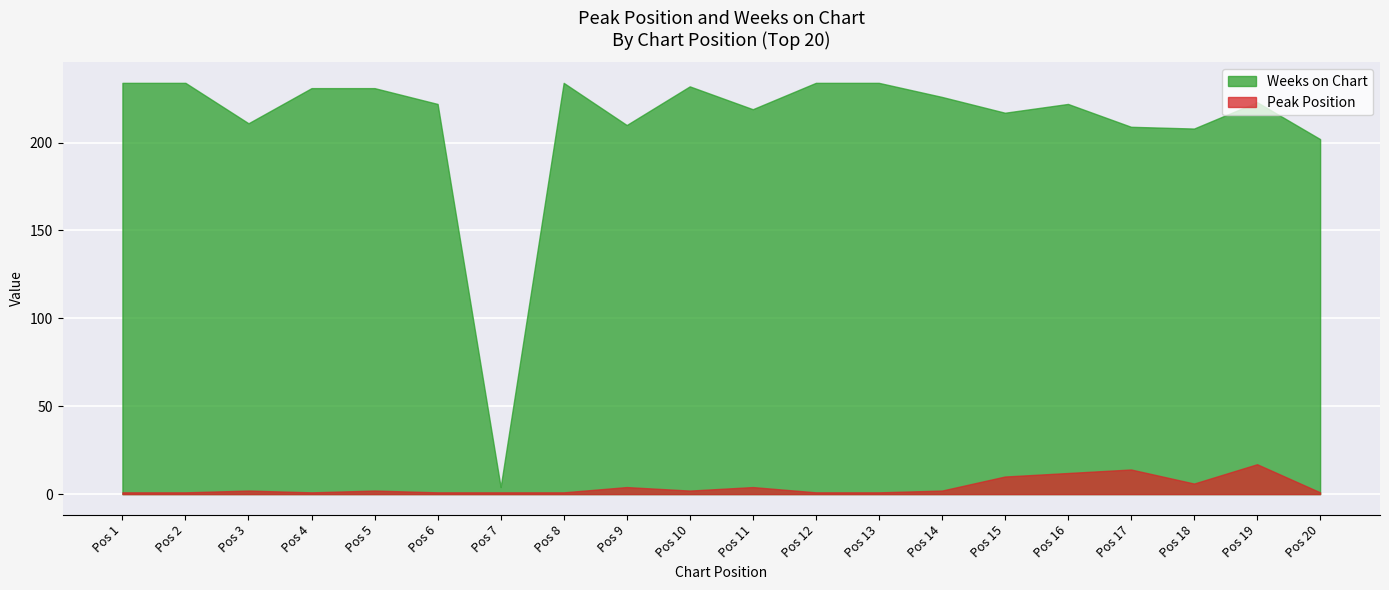

What is the average value of the Weeks on Chart series?

212